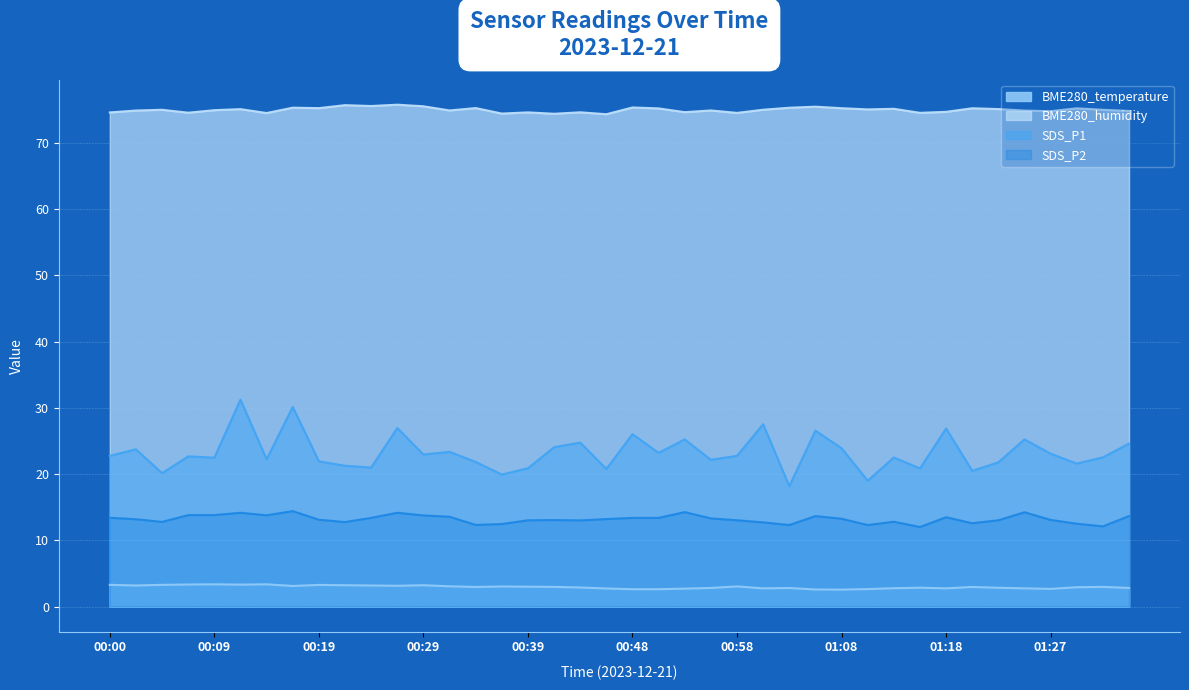

What is the smallest value displayed?

2.5